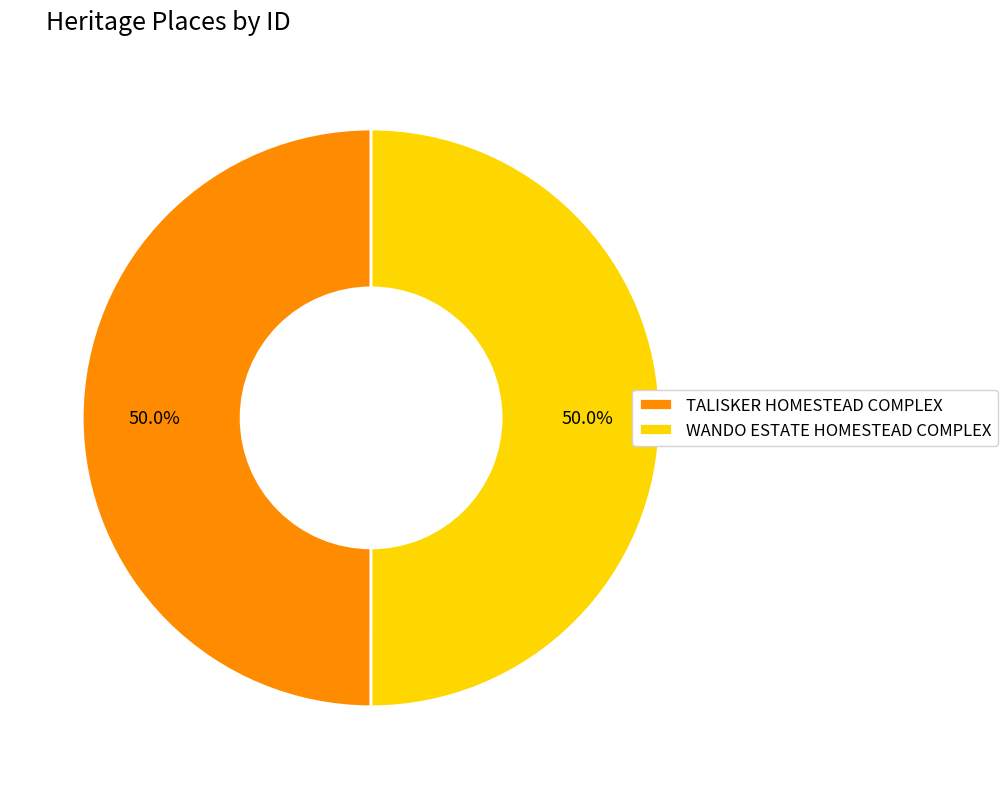

What percentage is the TALISKER HOMESTEAD COMPLEX slice, to the nearest percent?

50%